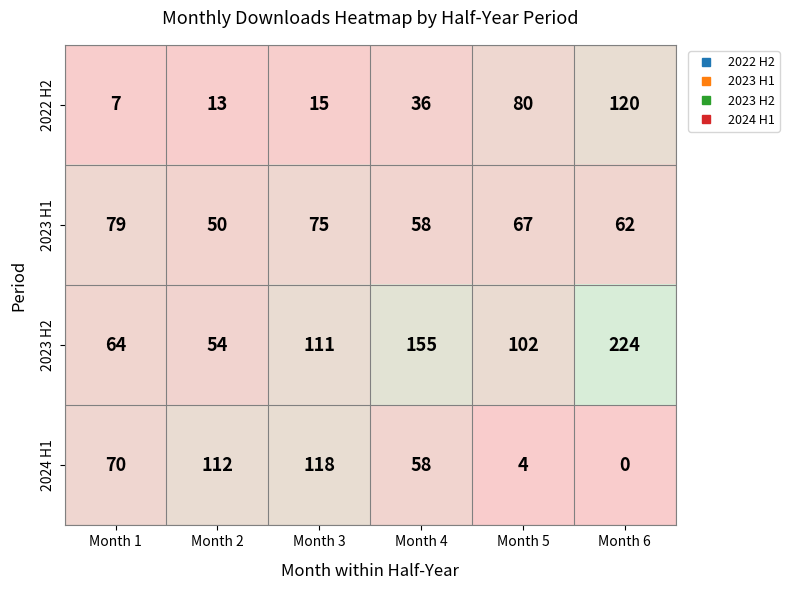

How many categories are shown in the chart?

6